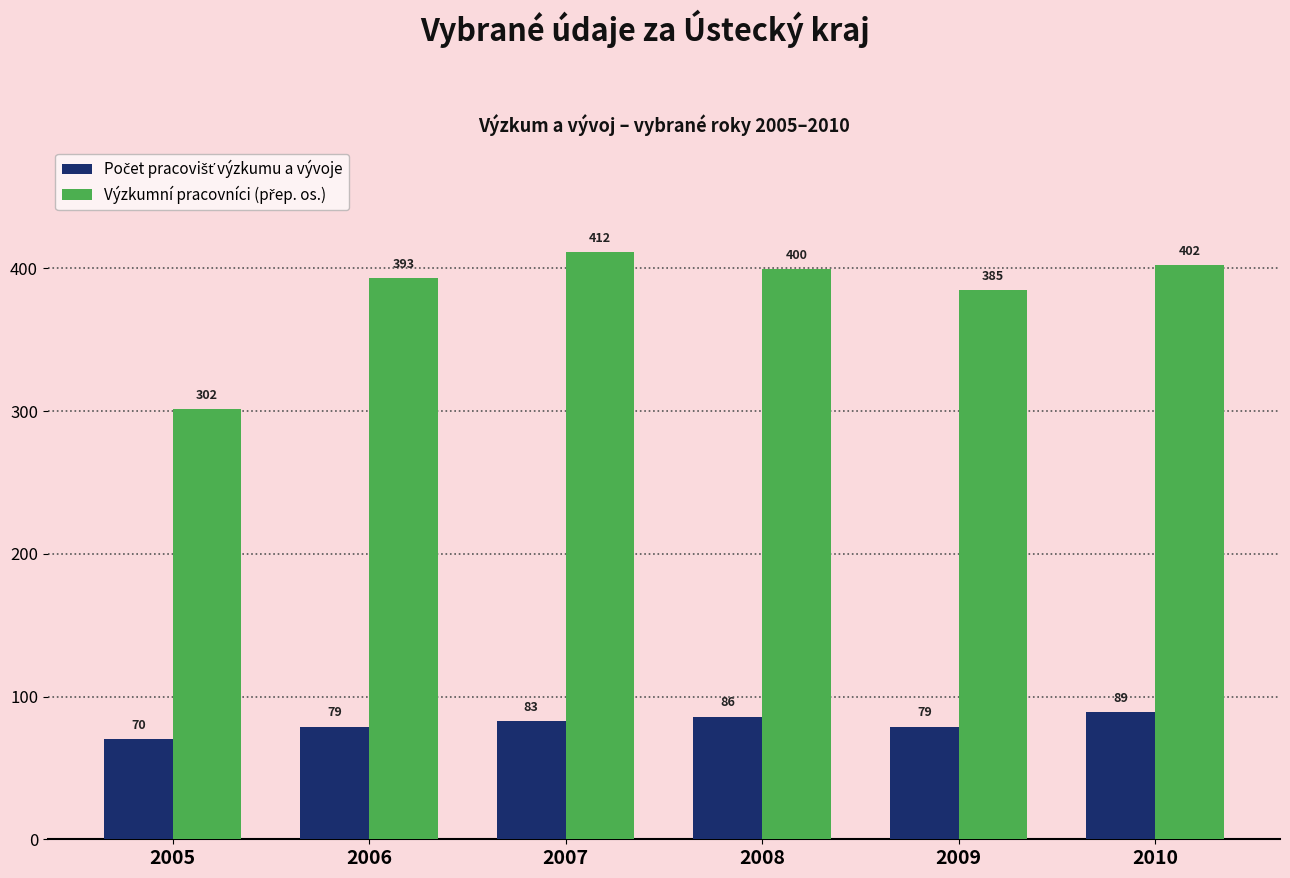

At how many categories does at least one series exceed 303?

5